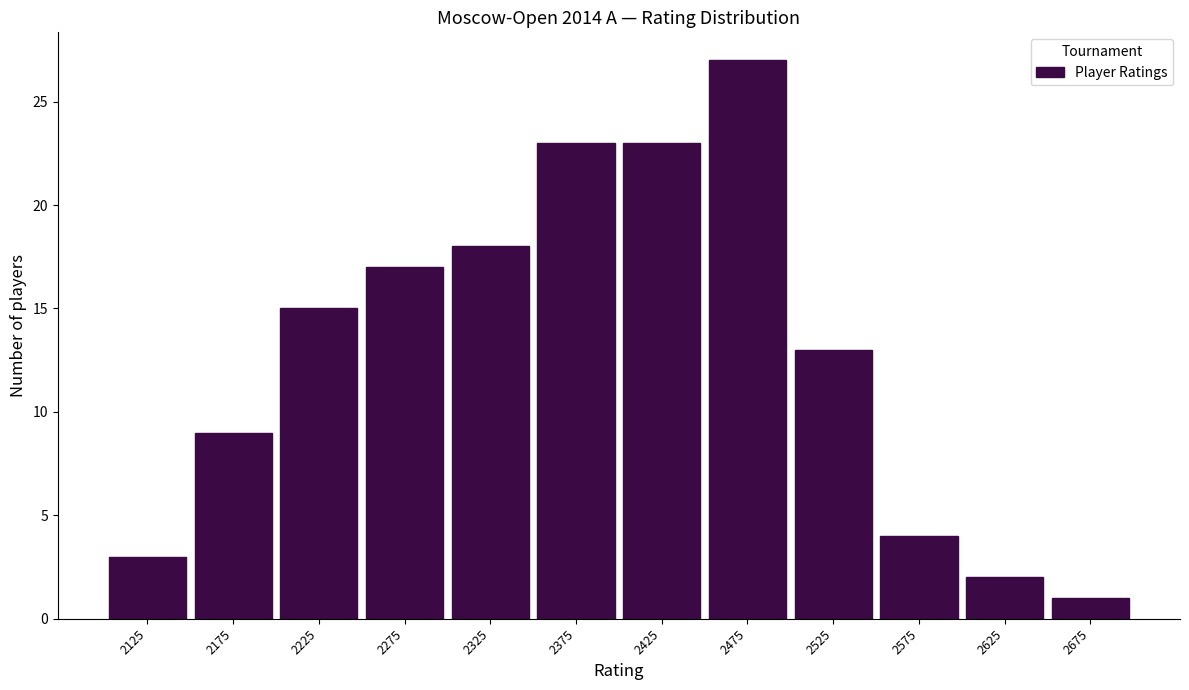

Reading left to right, transcribe this chart: for each bar, give the range it covers on the x-axis and its height. The values are not printed on the chart, so give them approximately, as read against the axis.

2100 to 2150: 3
2150 to 2200: 9
2200 to 2250: 15
2250 to 2300: 17
2300 to 2350: 18
2350 to 2400: 23
2400 to 2450: 23
2450 to 2500: 27
2500 to 2550: 13
2550 to 2600: 4
2600 to 2650: 2
2650 to 2700: 1